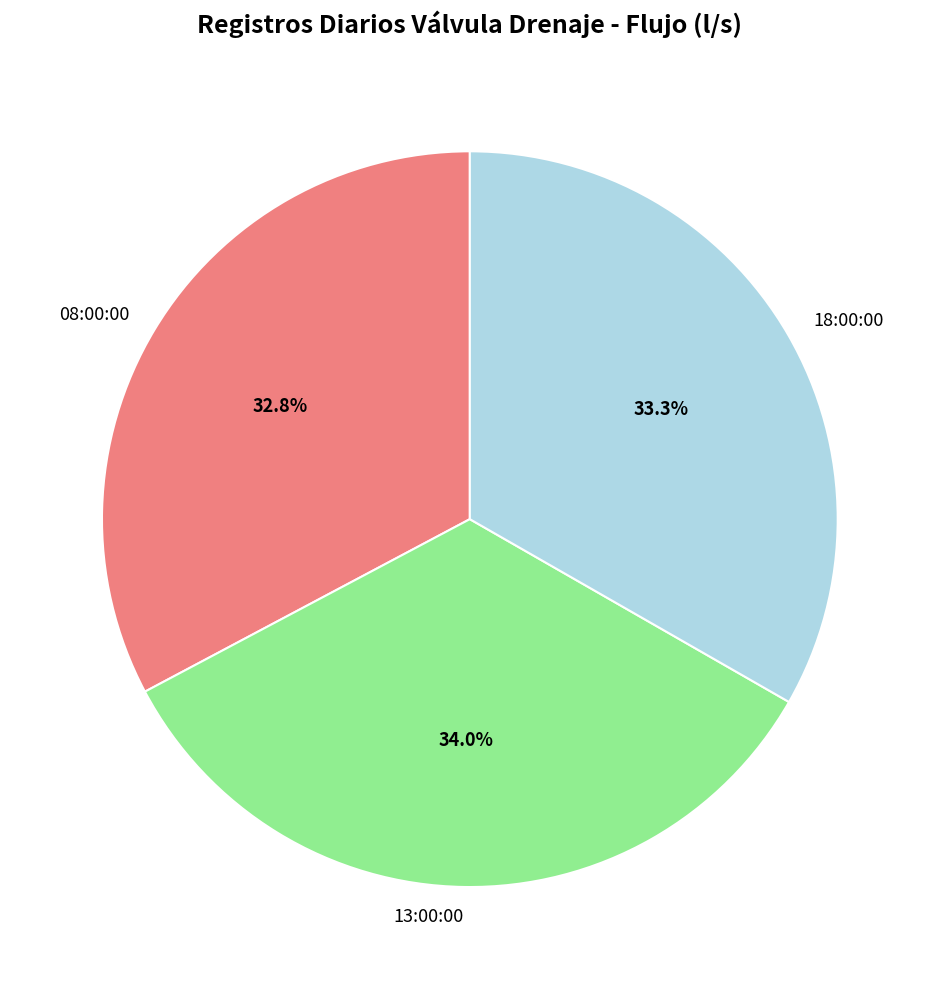

Is it true that 13:00:00 is 44% of the pie?

False